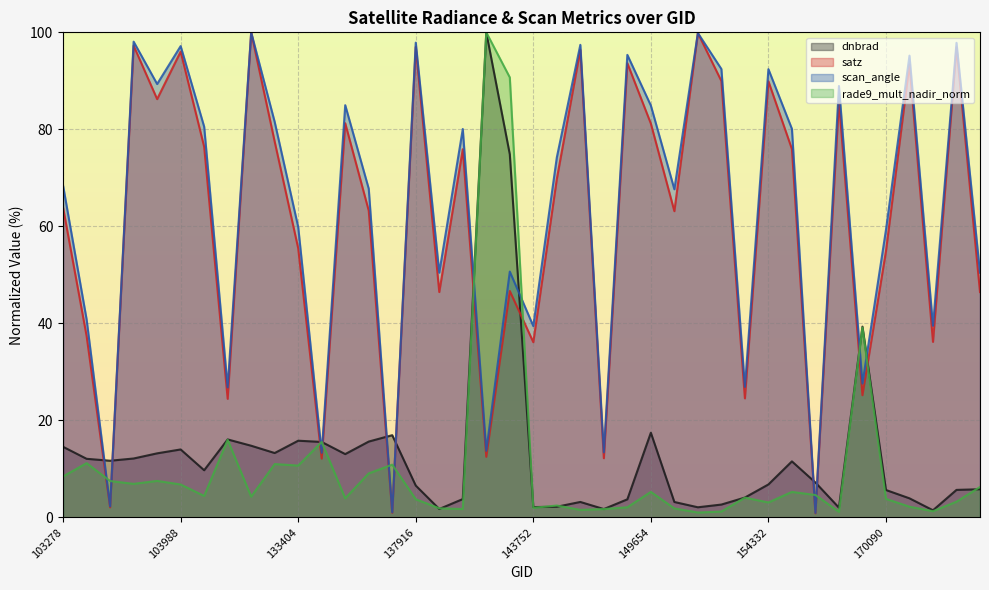

At 103642, list the series in order from smallest to largest.

rade9_mult_nadir_norm, dnbrad, satz, scan_angle